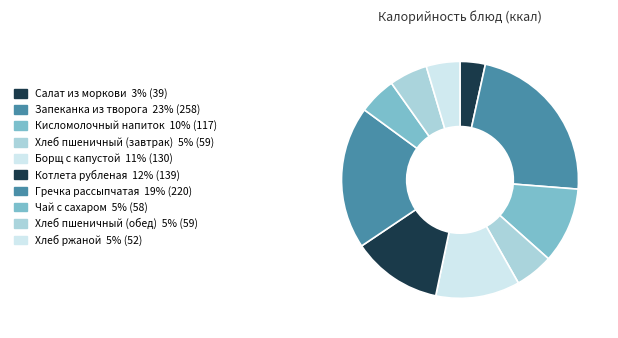

Is Хлеб ржаной the majority of the pie?

No